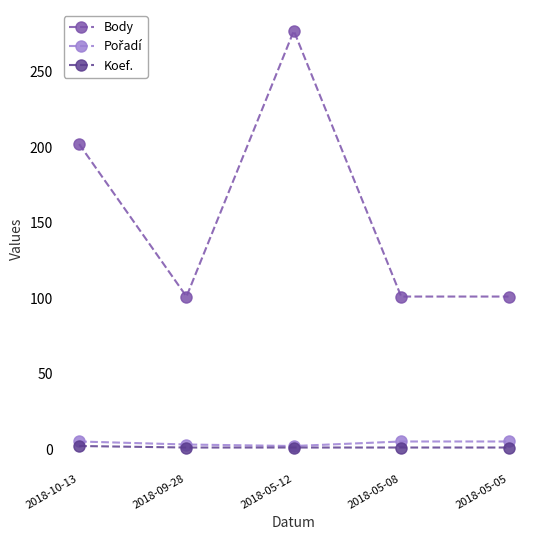

True or false: Koef. and Body intersect in this chart.

False